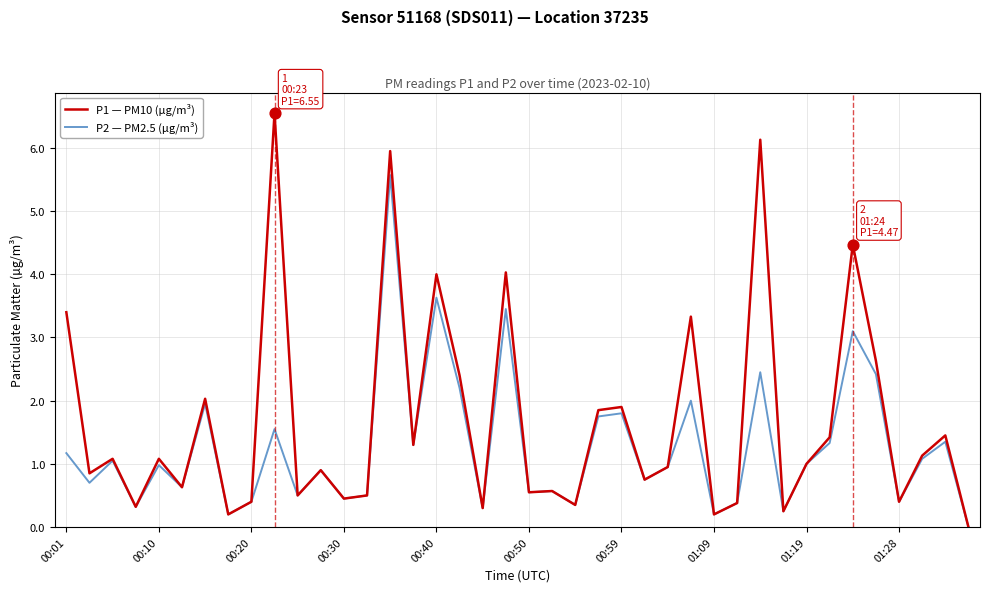

Which series has the largest range (max minus min)?

P1 — PM10 (µg/m³)